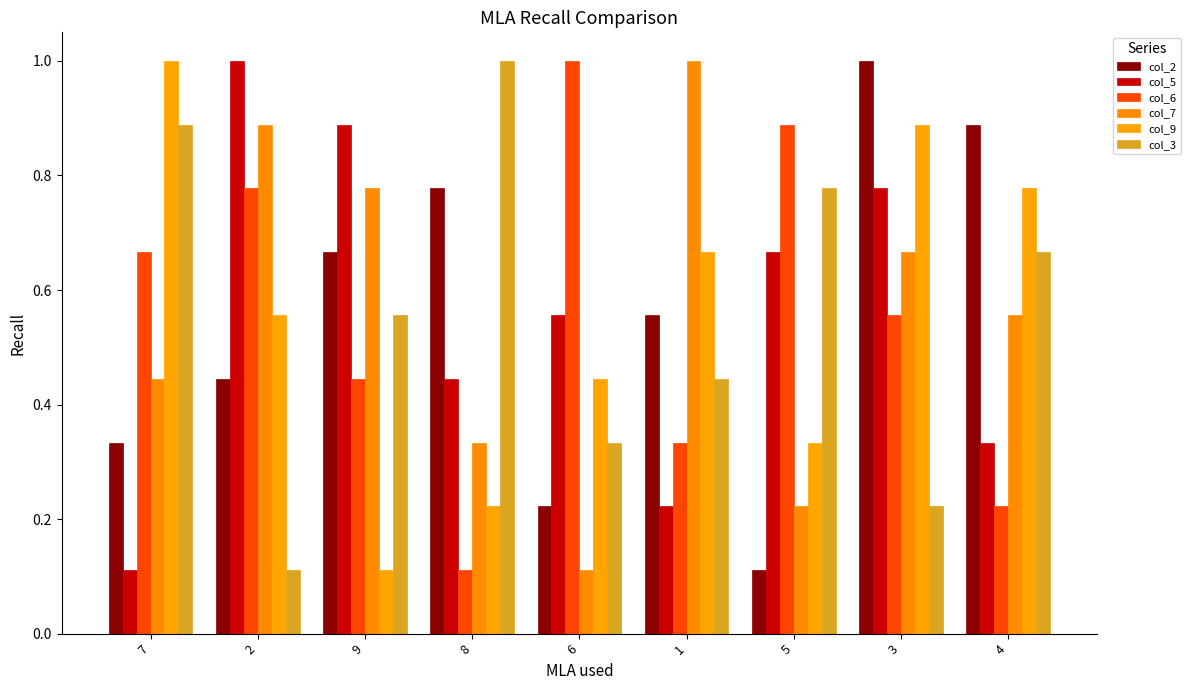

Rank the categories by col_6 value from highest to lowest.

6, 5, 2, 7, 3, 9, 1, 4, 8